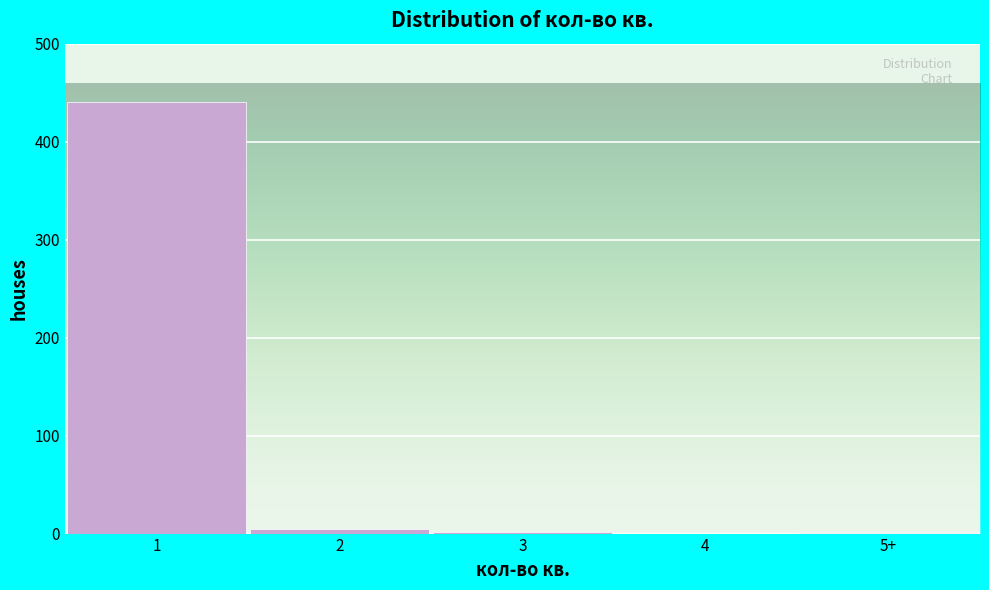

What is the maximum value shown in the chart?

440